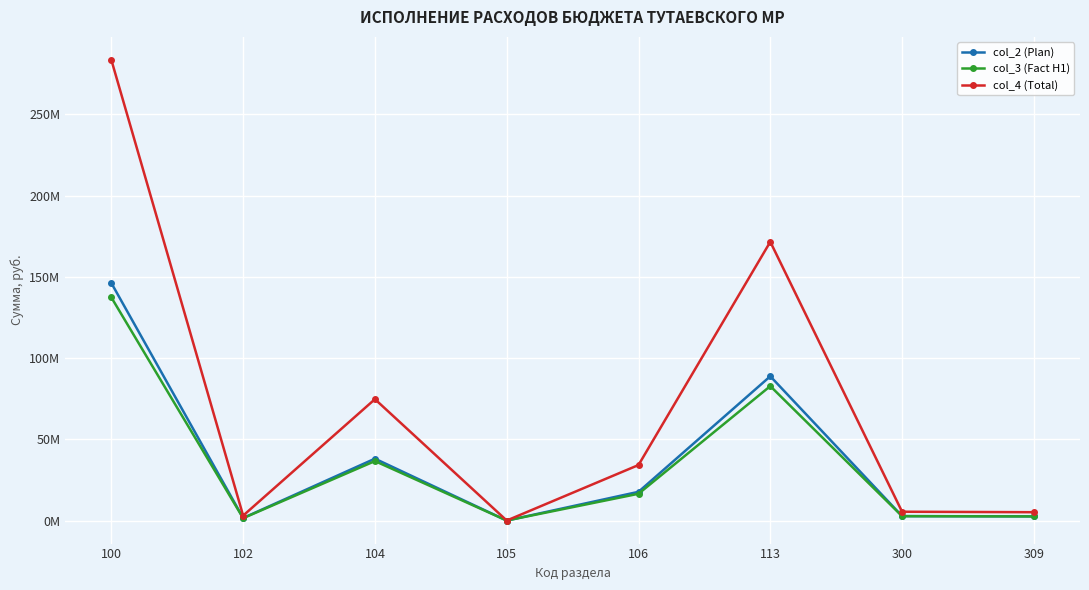

Between 100 and 104, which series saw the biggest shift?

col_4 (Total)